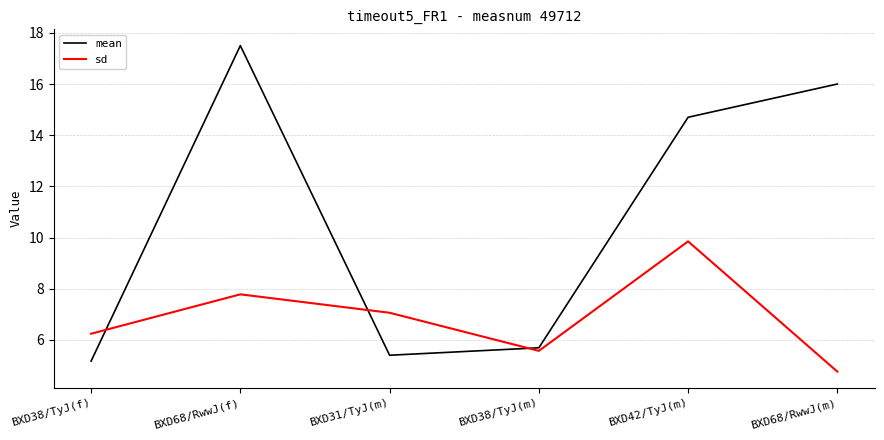

Which series has the widest spread of values?

mean